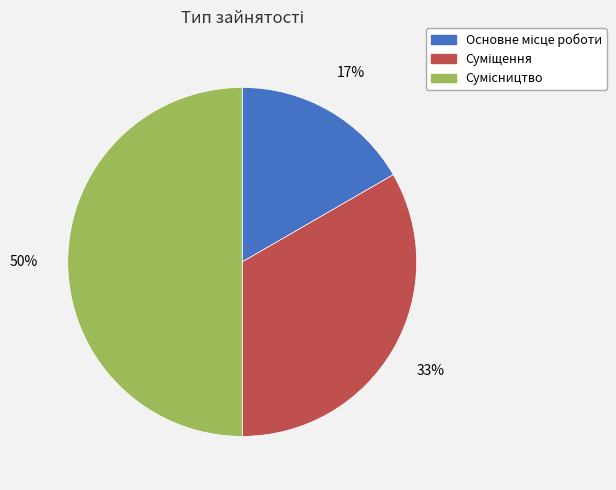

Count the number of slices in the pie.

3